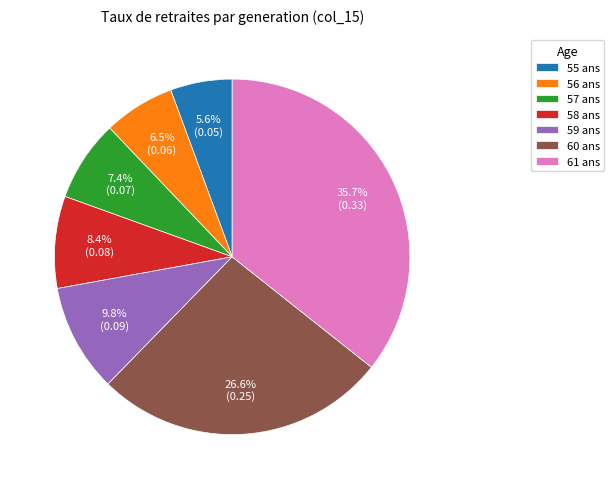

What percentage do 59 ans and 56 ans together represent?

16.3%